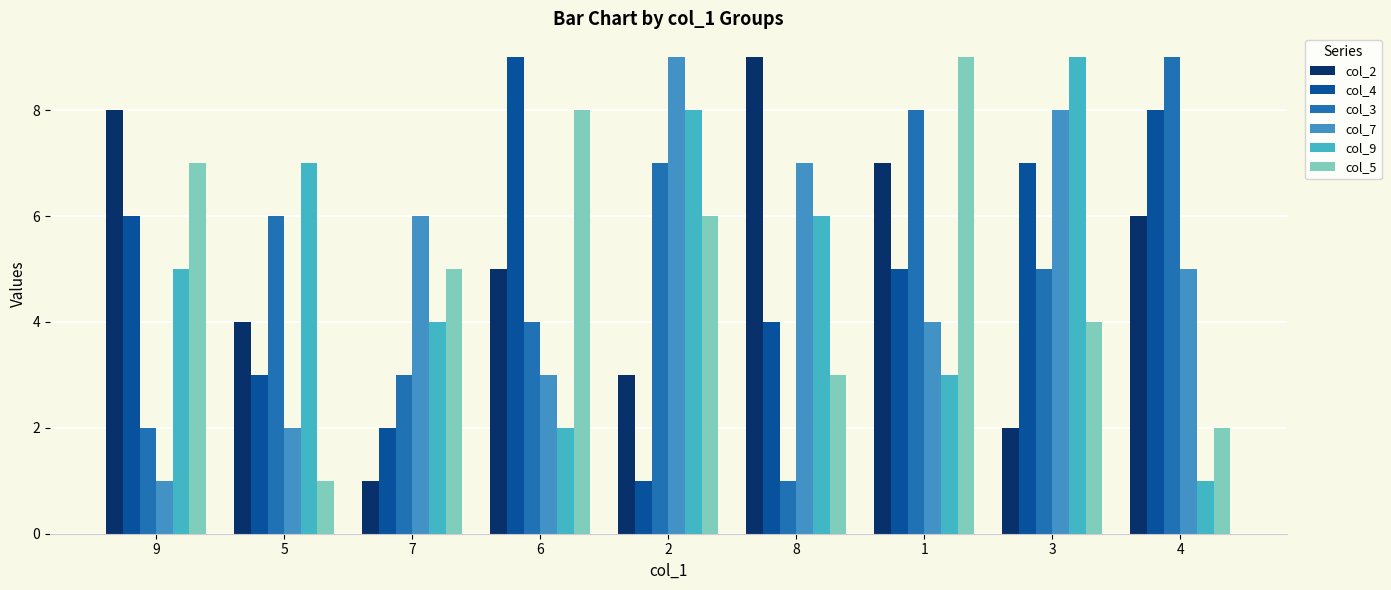

What is the label of the 6th bar from the left?

8